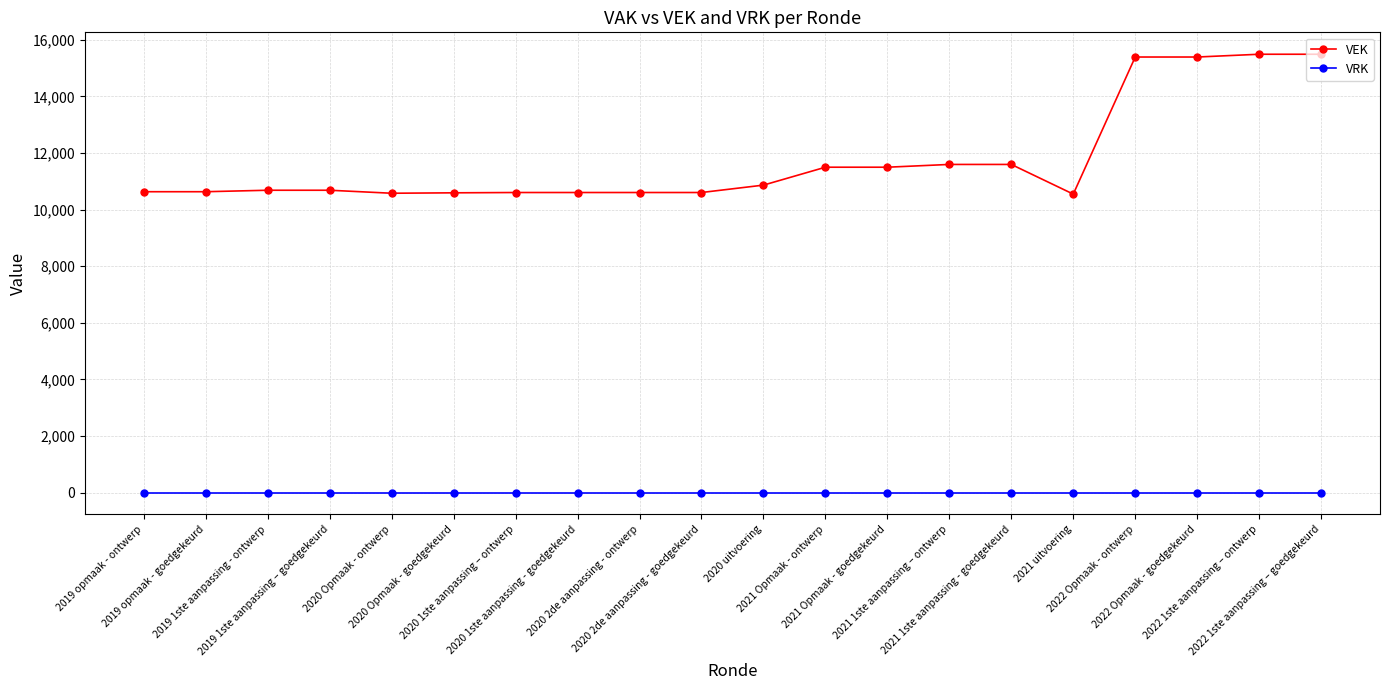

Rank the series by their average value, from highest to lowest.

VEK, VRK